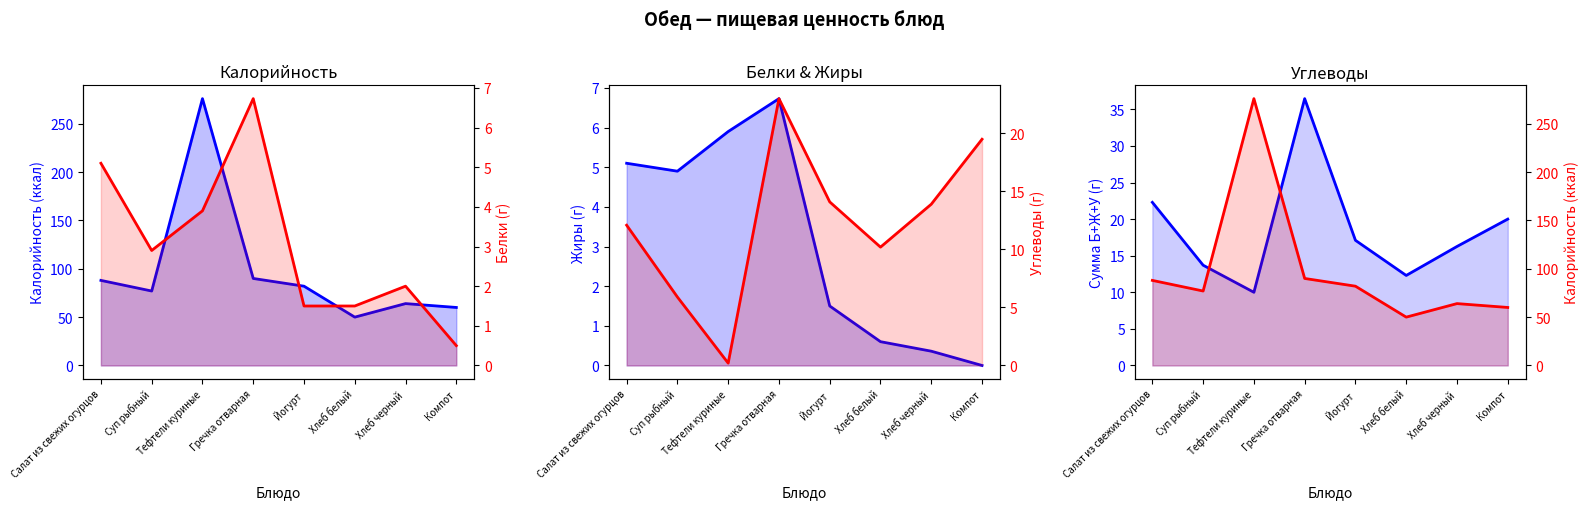

At which label is Калорийность closest to 163?

Гречка отварная